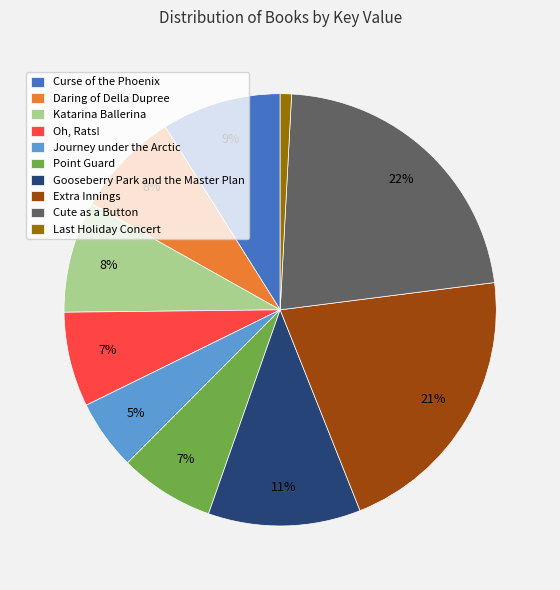

Is there any slice that represents more than half of the pie?

No